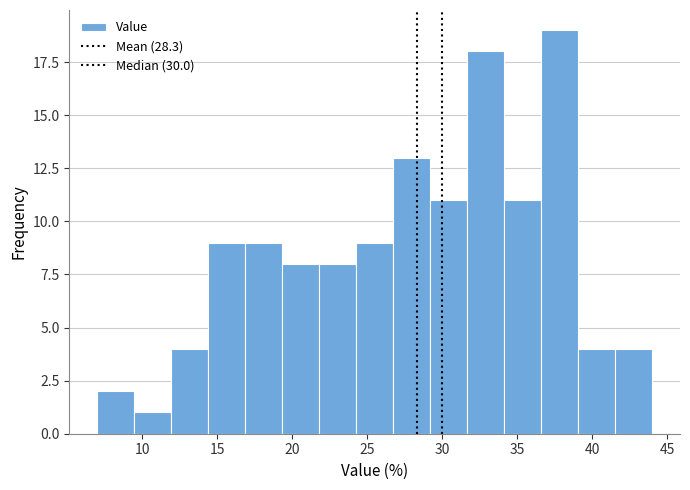

What is the height of the bar covering 39.0 to 41.5 on the x-axis? Neither the bar edges nor the heights are printed on the chart, so give them approximately, as read against the axes.

4